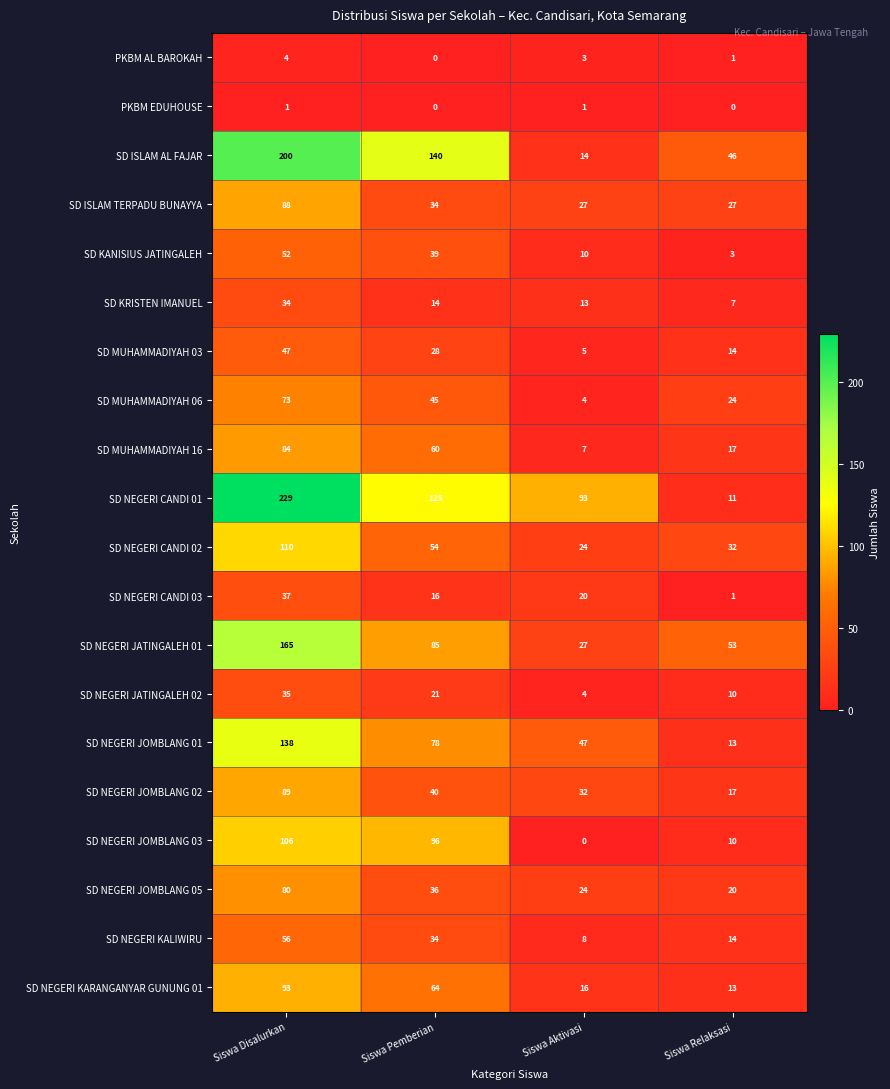

What is the sum of the SD MUHAMMADIYAH 16 values at Siswa Pemberian and Siswa Relaksasi?

77